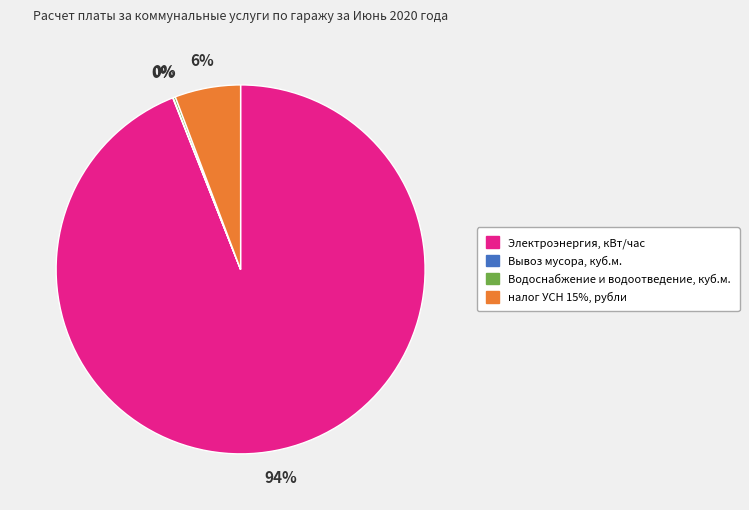

To the nearest percent, what percentage of the pie is налог УСН 15%, рубли?

6%